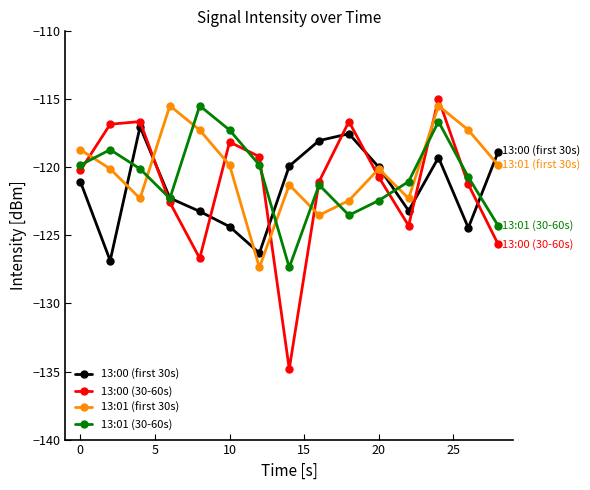

At how many categories does at least one series exceed -132?

15